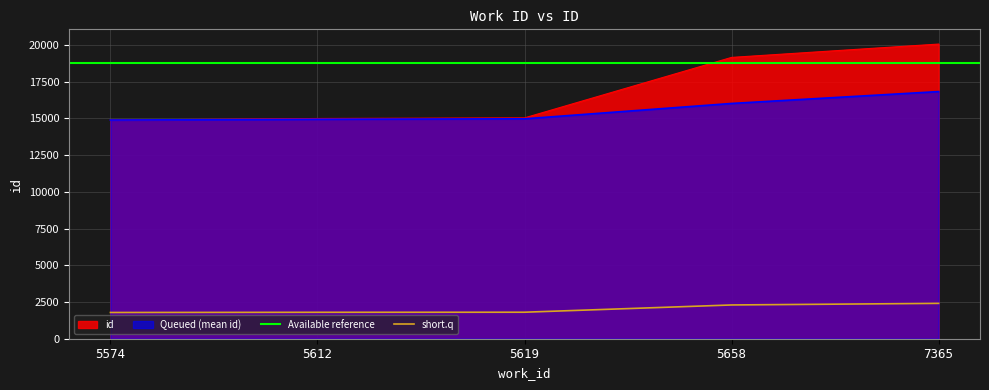

How many values exceed 15036?

2